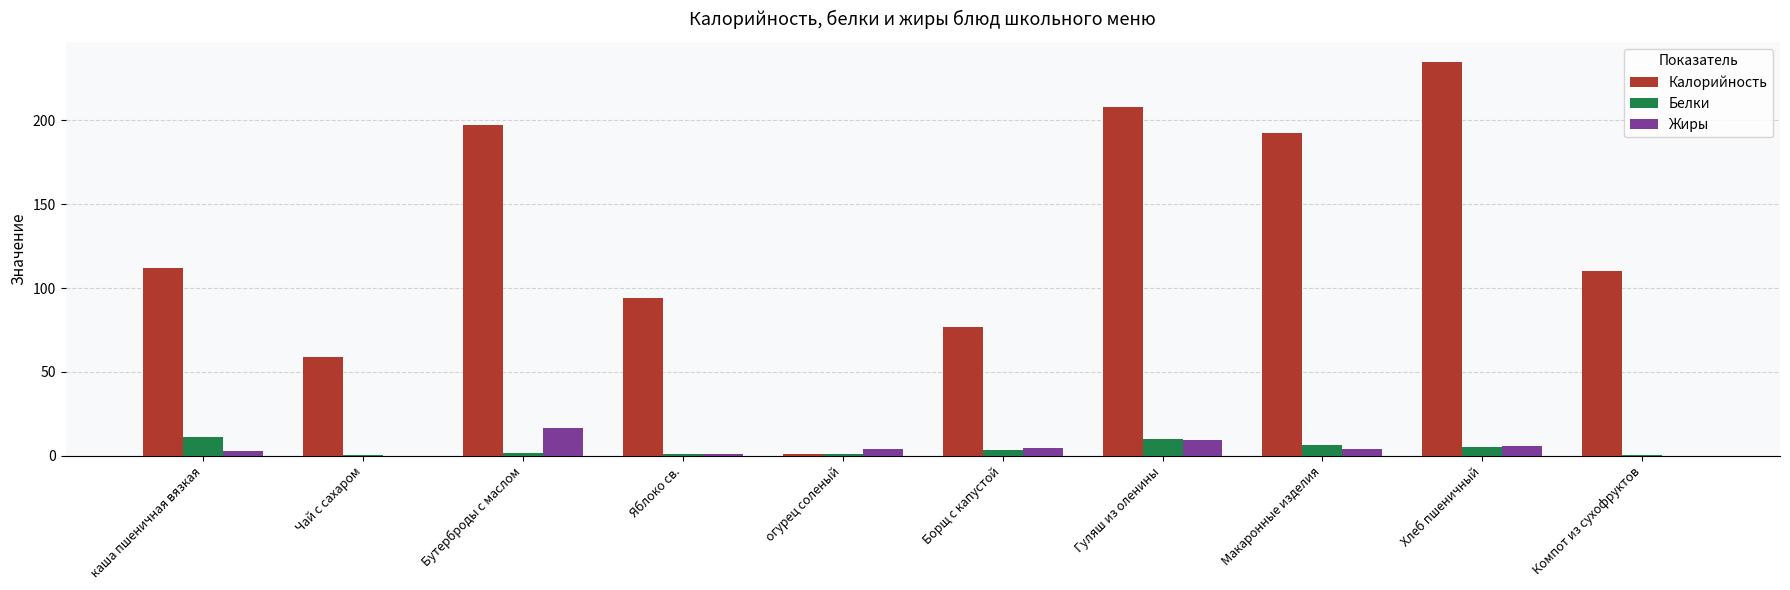

What value does the Калорийность series have at Чай с сахаром?

58.8